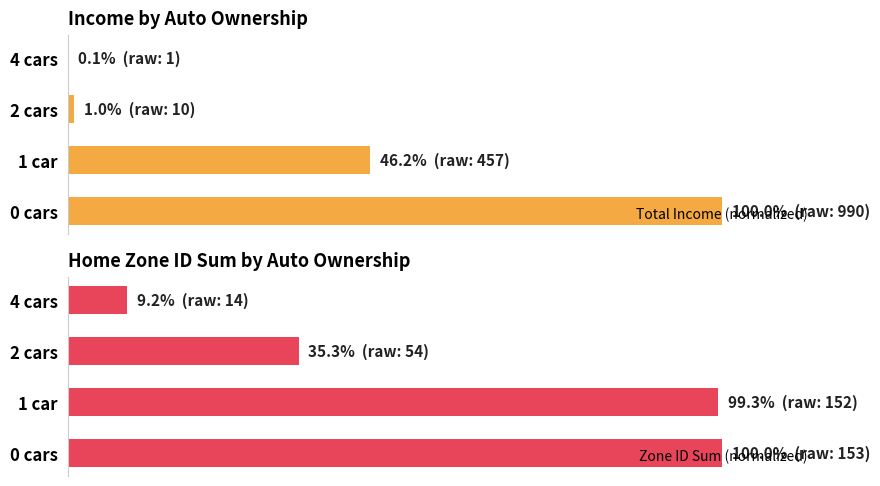

What is the total value across all series at 2 cars?

36.3